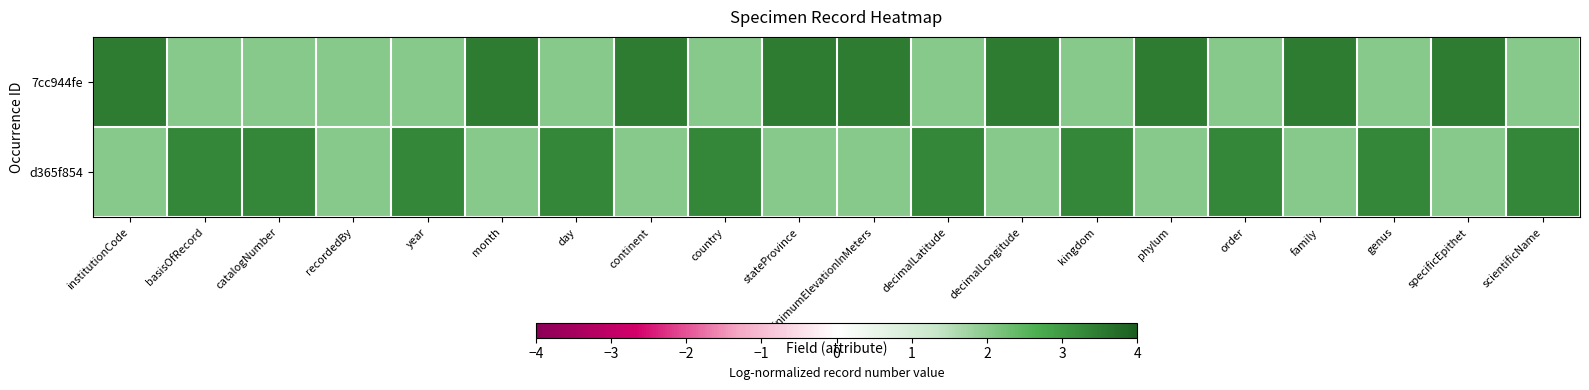

Reading right to left, list all the values displayed in this chart.

7cc944fe: scientificName=2.0	specificEpithet=3.5	genus=2.0	family=3.5	order=2.0	phylum=3.5	kingdom=2.0	decimalLongitude=3.5	decimalLatitude=2.0	minimumElevationInMeters=3.5	stateProvince=3.5	country=2.0	continent=3.5	day=2.0	month=3.5	year=2.0	recordedBy=2.0	catalogNumber=2.0	basisOfRecord=2.0	institutionCode=3.5
d365f854: scientificName=3.3	specificEpithet=2.0	genus=3.3	family=2.0	order=3.3	phylum=2.0	kingdom=3.3	decimalLongitude=2.0	decimalLatitude=3.3	minimumElevationInMeters=2.0	stateProvince=2.0	country=3.3	continent=2.0	day=3.3	month=2.0	year=3.3	recordedBy=2.0	catalogNumber=3.3	basisOfRecord=3.3	institutionCode=2.0